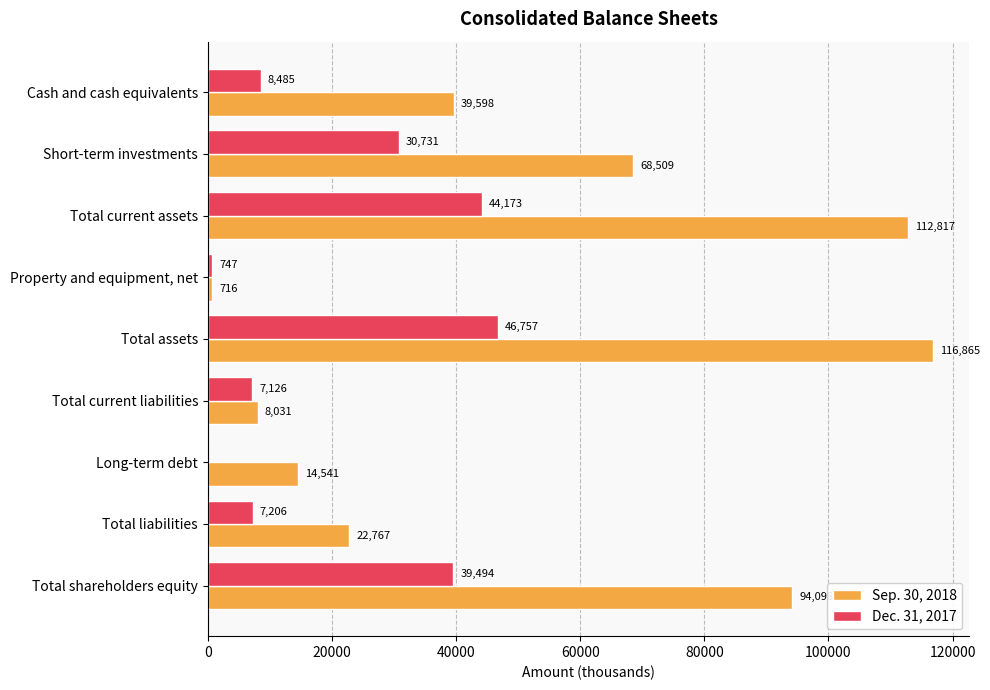

Where is Sep. 30, 2018 nearest to the value 58790?

Short-term investments